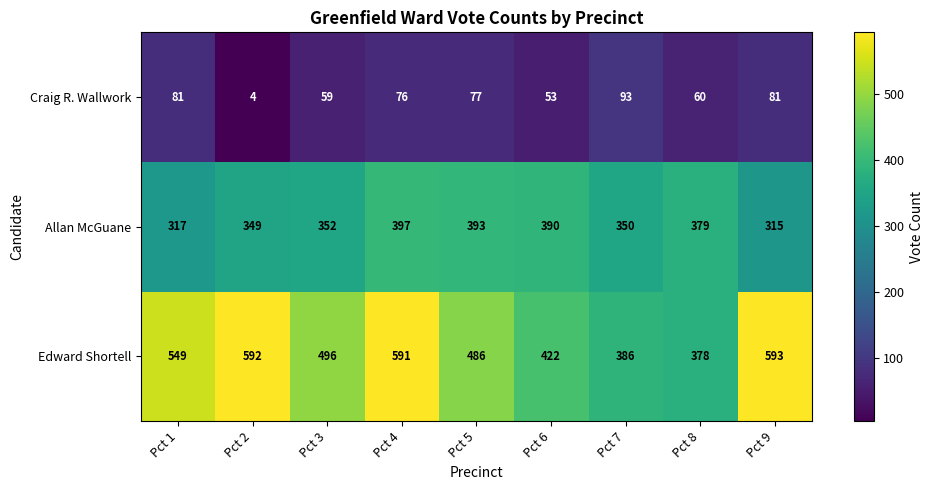

Which series has the widest spread of values?

Edward Shortell